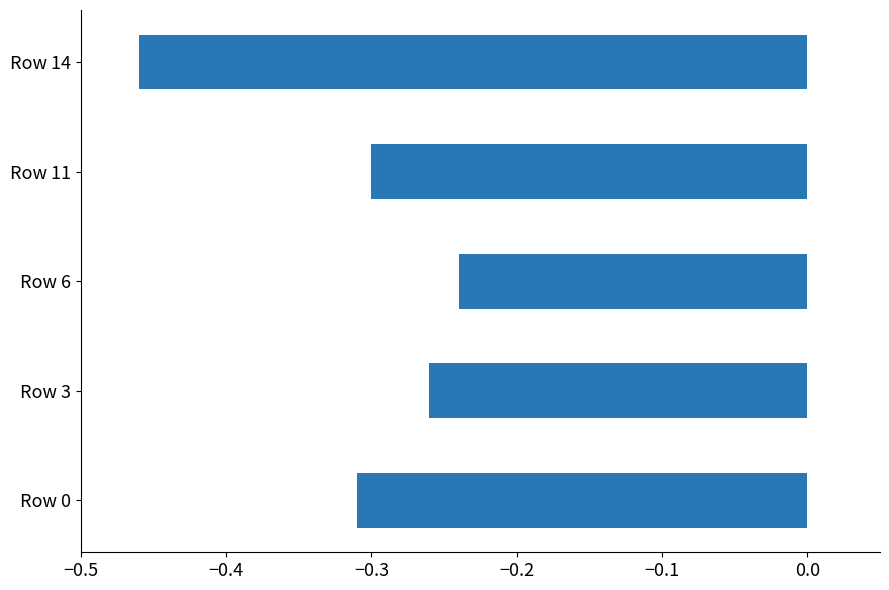

Rank the categories by value from lowest to highest.

Row 14, Row 0, Row 11, Row 3, Row 6